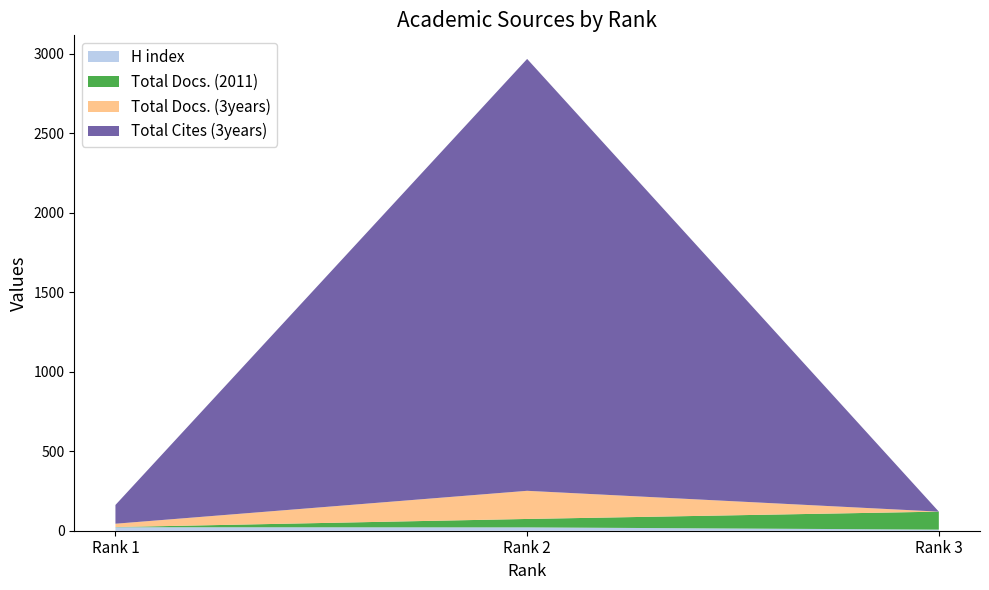

Reading right to left, what are all the values shown in this chart?

H index: 3=7	2=21	1=22
Total Docs. (2011): 3=113	2=53	1=1
Total Docs. (3years): 3=0	2=177	1=21
Total Cites (3years): 3=0	2=2716	1=118